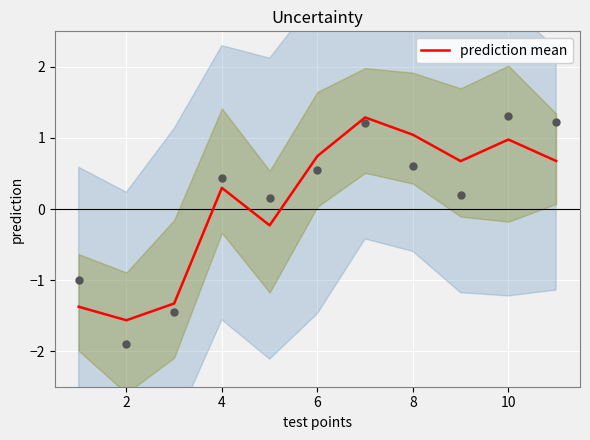

At which label does prediction mean first exceed 0?

4